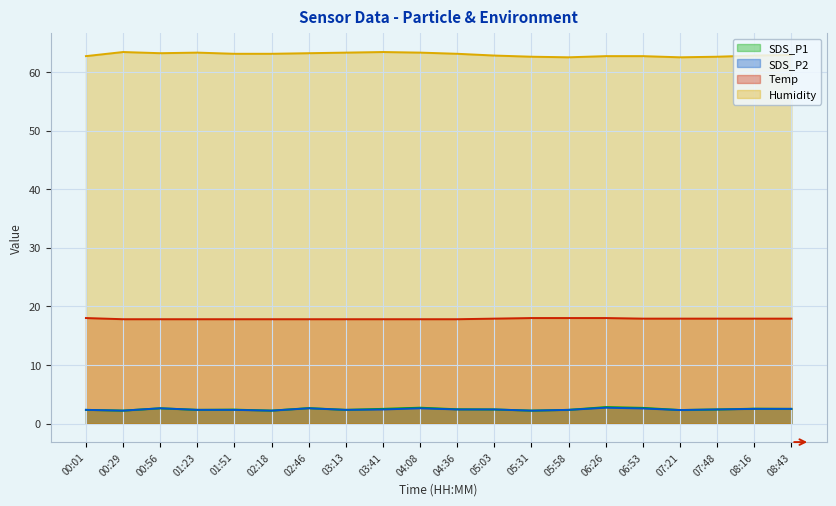

What is the difference between the maximum and minimum values in the Humidity series?

0.9